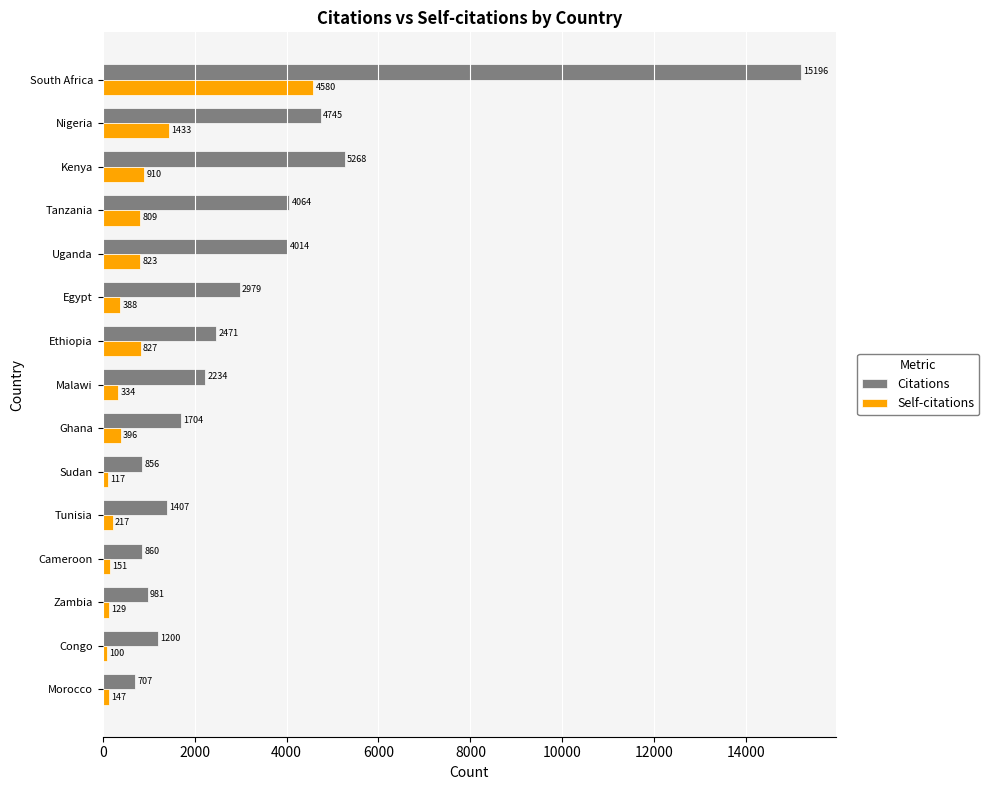

List the labels in order of Citations value, smallest first.

Morocco, Sudan, Cameroon, Zambia, Congo, Tunisia, Ghana, Malawi, Ethiopia, Egypt, Uganda, Tanzania, Nigeria, Kenya, South Africa